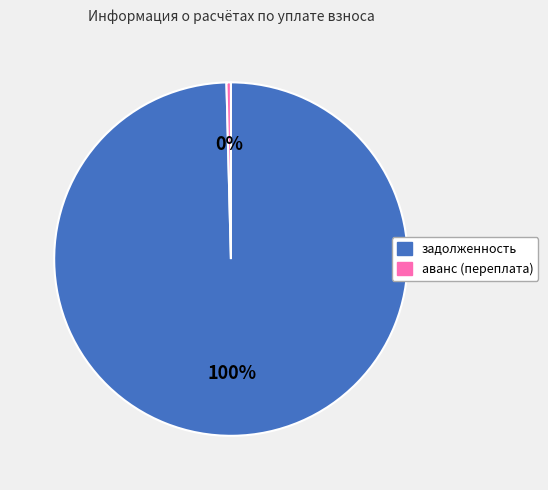

To the nearest percent, what is the average slice percentage?

50%